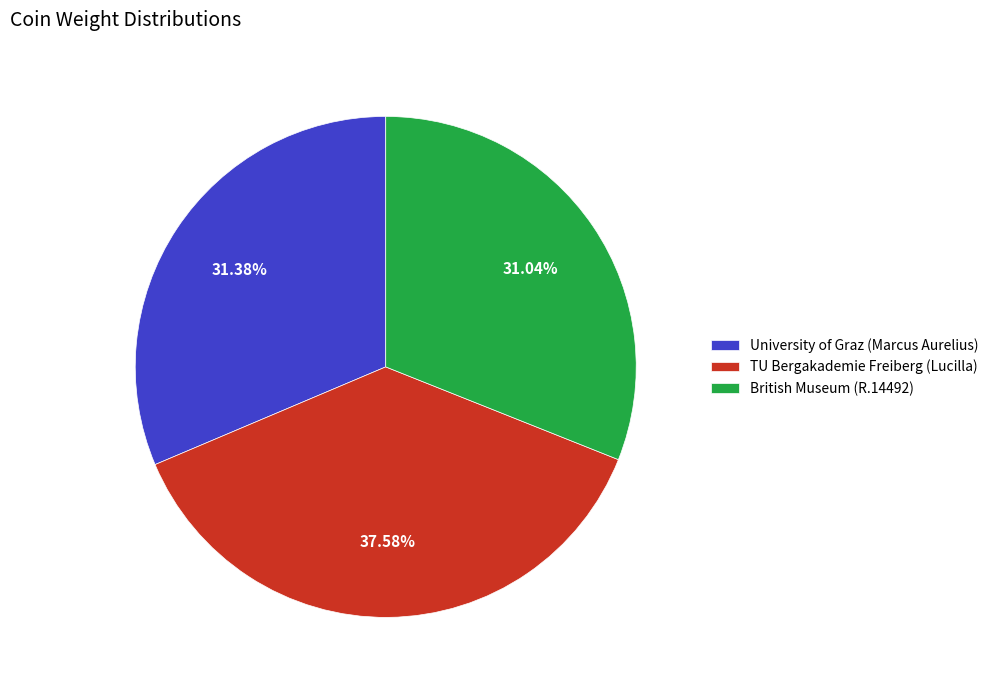

Which slice is the largest?

TU Bergakademie Freiberg (Lucilla)